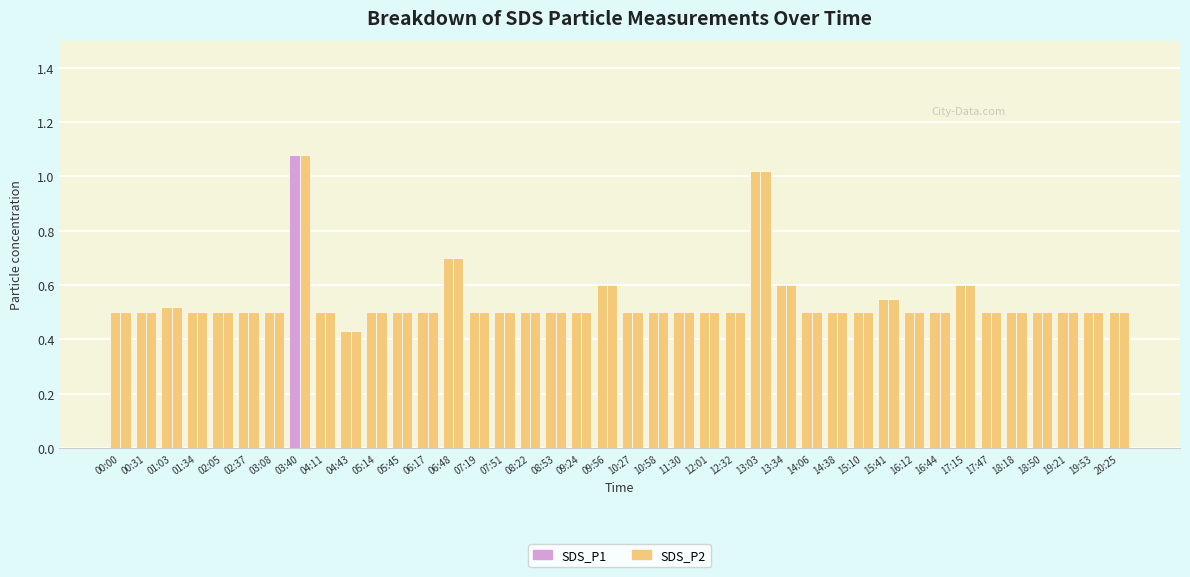

Which has a higher value, 07:51 or 00:31?

07:51